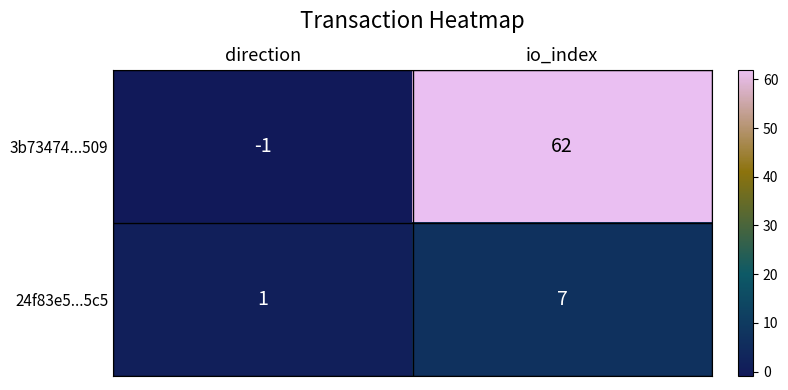

Which category has the lowest value across all series?

direction